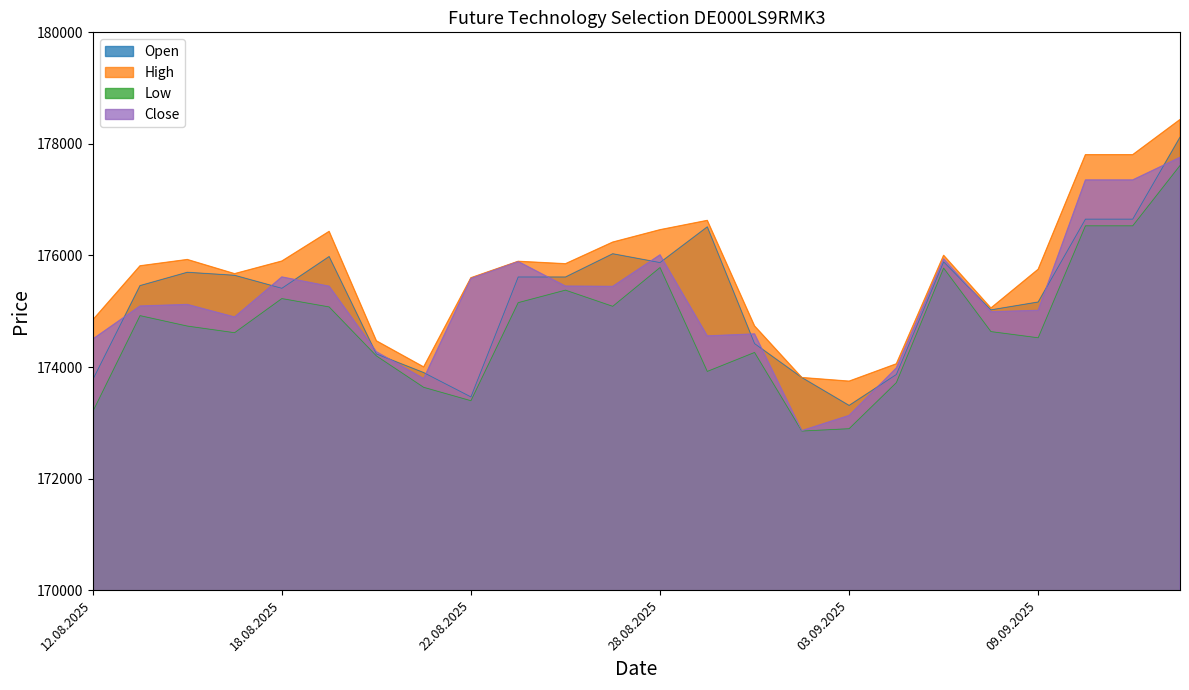

Which series has the widest spread of values?

Close